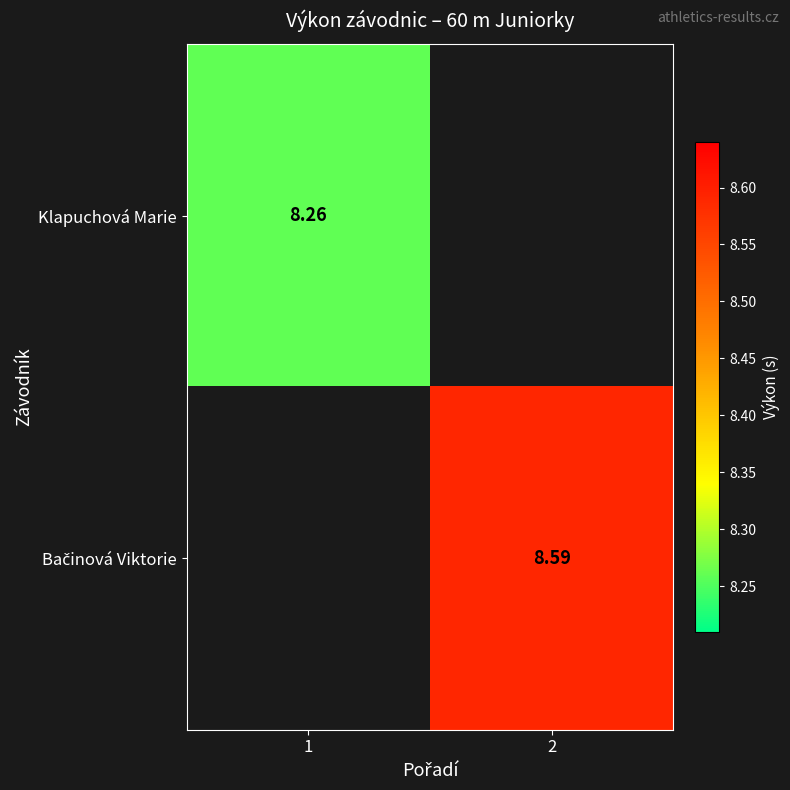

Which label corresponds to the smallest value in the chart?

1